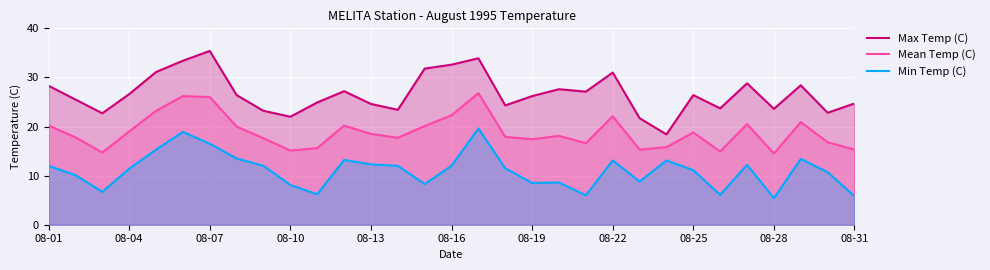

At which category does Max Temp (C) reach its first local peak?

08-07